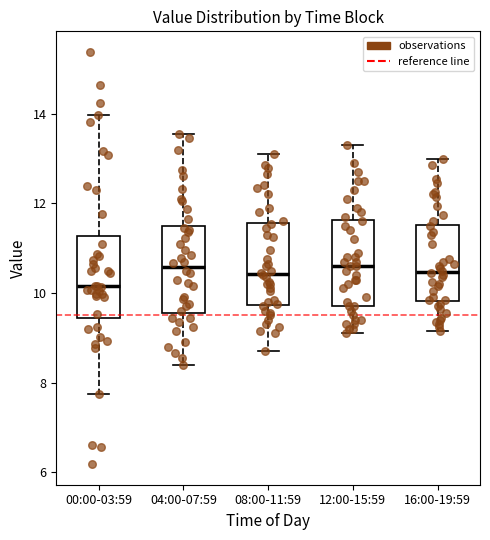

Reading left to right, read every box against the y-axis: the position of its median line, the range the box covers, and the ends of its whiskers. The values are not printed on the chart, so give them approximately, as read against the axis.

00:00-03:59: median 10.2, box 9.4 to 11.2, whiskers 7.8 to 14.0
04:00-07:59: median 10.6, box 9.6 to 11.6, whiskers 8.4 to 13.6
08:00-11:59: median 10.4, box 9.8 to 11.6, whiskers 8.8 to 13.2
12:00-15:59: median 10.6, box 9.8 to 11.6, whiskers 9.2 to 13.4
16:00-19:59: median 10.4, box 9.8 to 11.6, whiskers 9.2 to 13.0